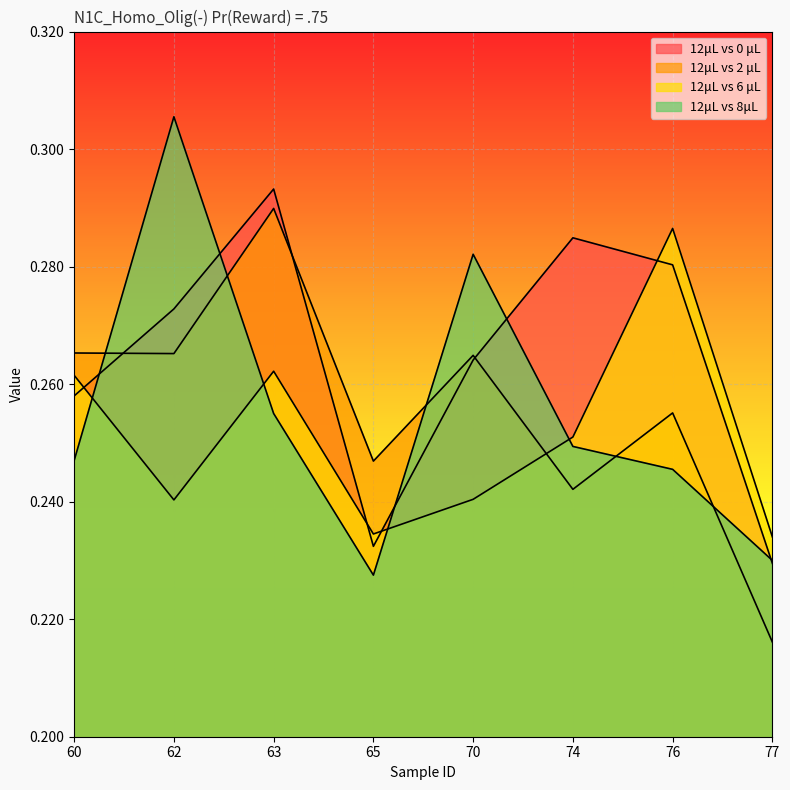

How many intersections are there between 12μL vs 0 μL and 12μL vs 6 μL?

4